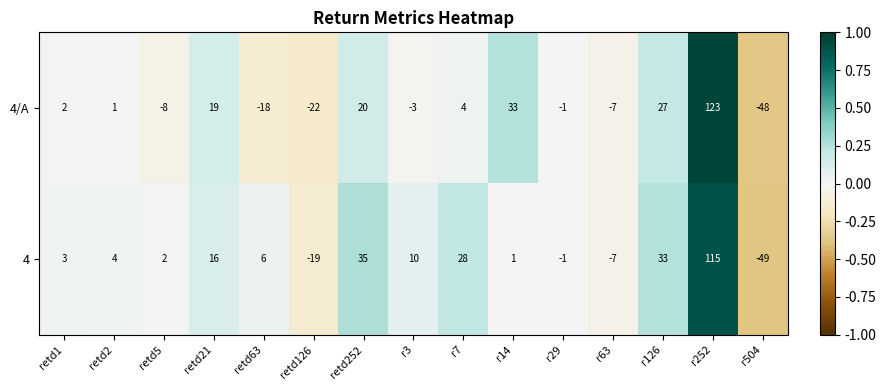

What is the sum of all 4 values?

177